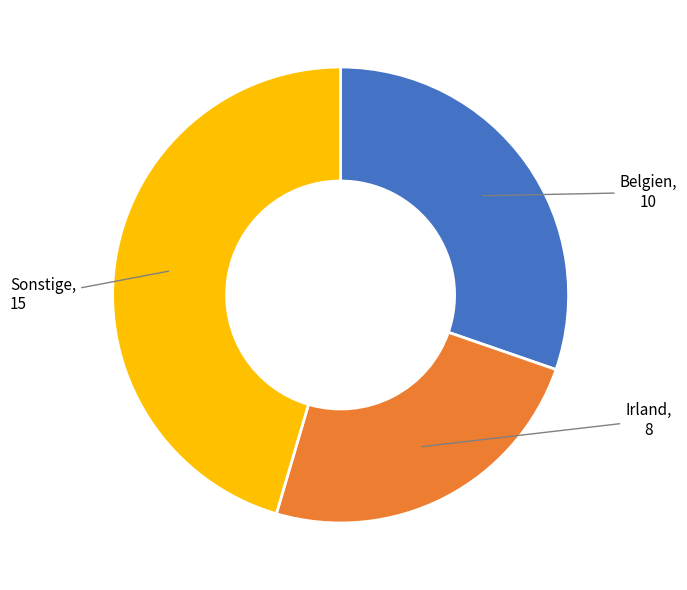

Which category has the smallest portion of the pie?

Irland